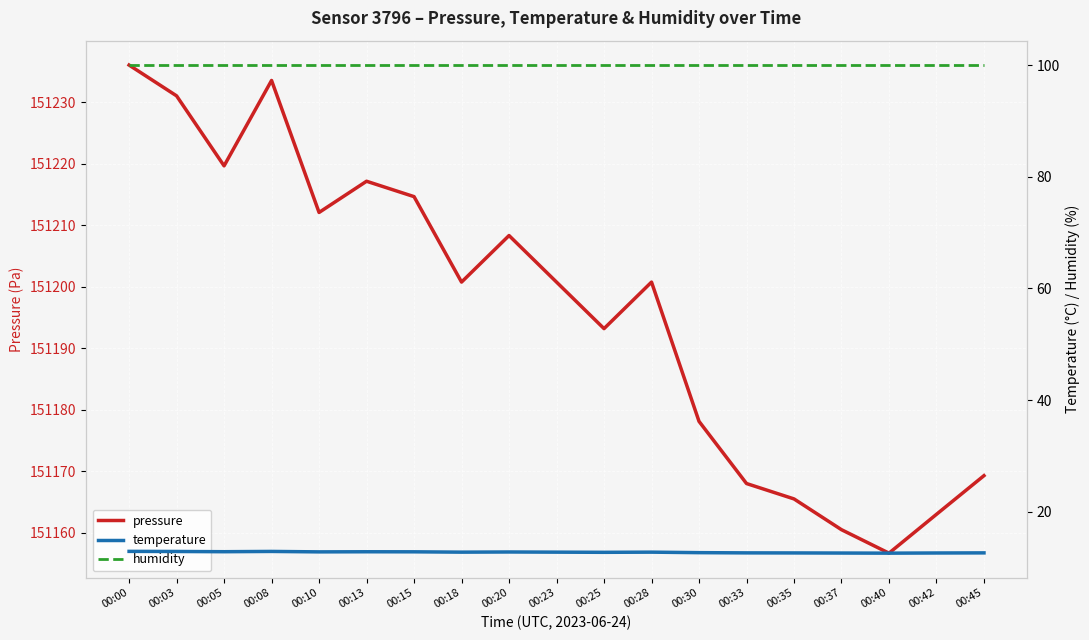

What is the value of the pressure point at the 18th from the left?

151163.0